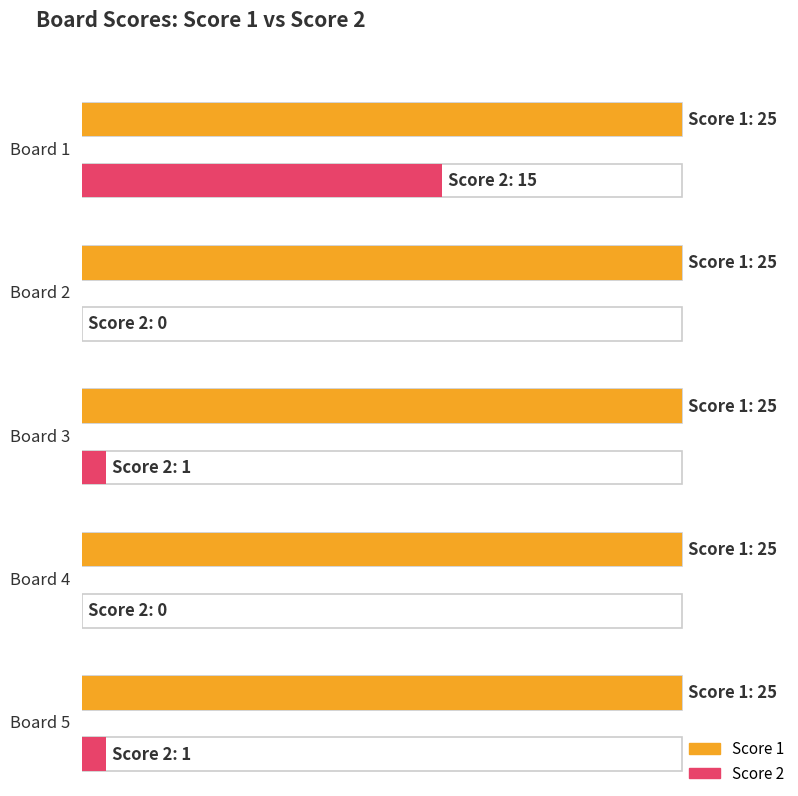

What is the value of the Score 1 bar at the 3rd from the left?

25